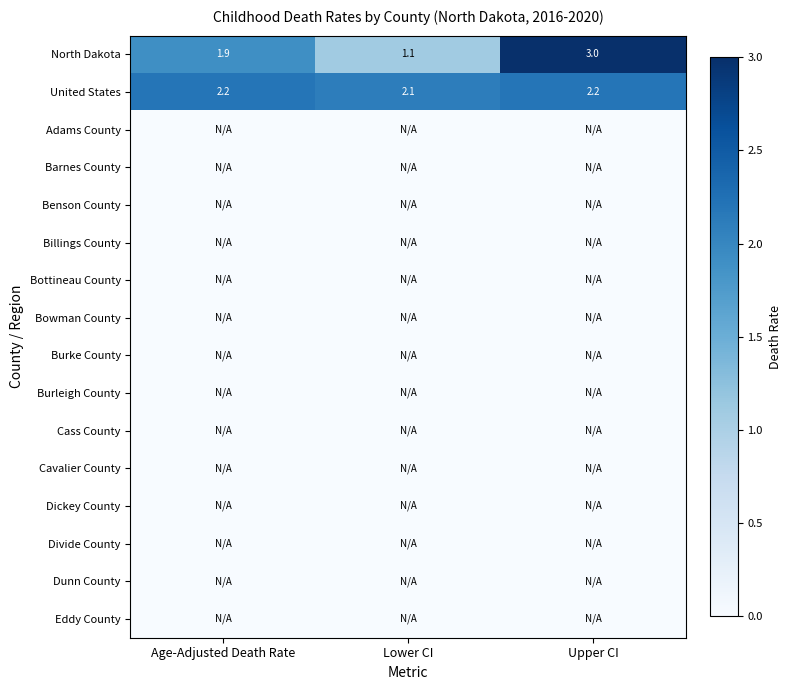

Is it true that United States equals 0.6 at Upper CI?

False